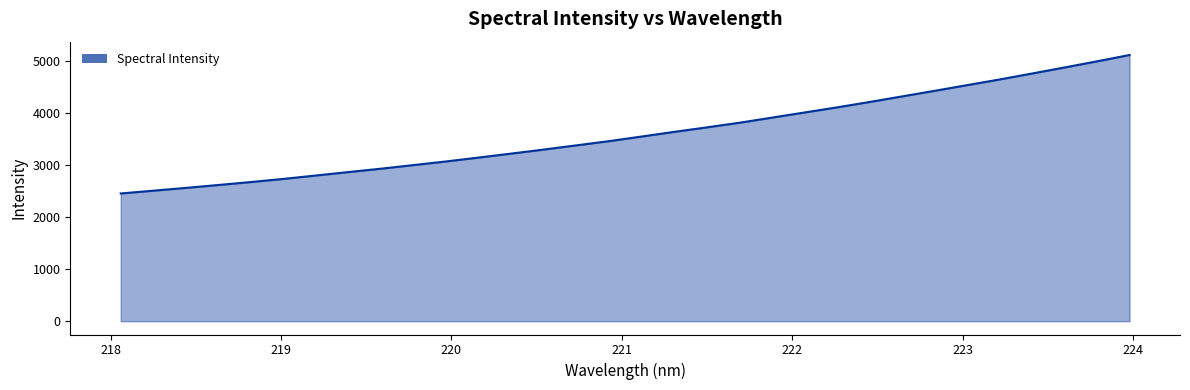

What is the difference between the maximum and minimum values?

2656.8